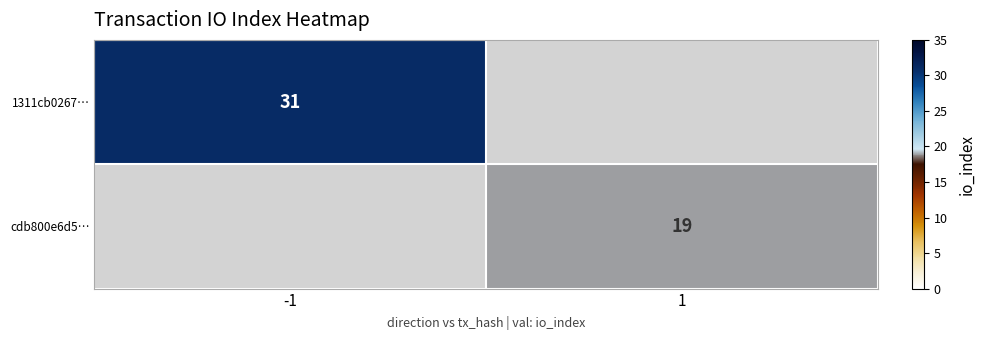

True or false: 1311cb0267… has a value of 31 at -1.

True